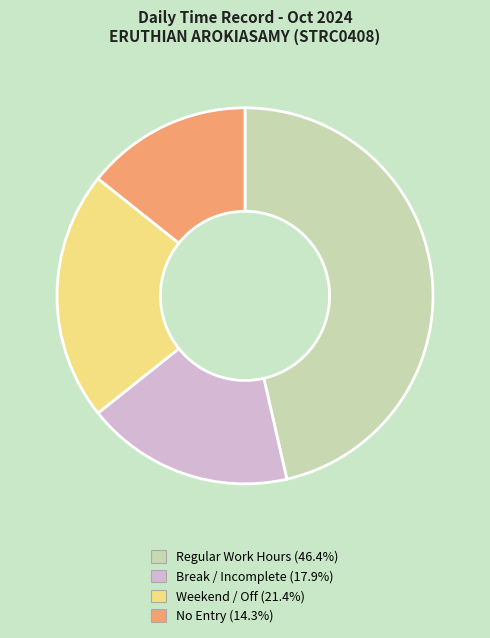

How many slices are in this pie chart?

4